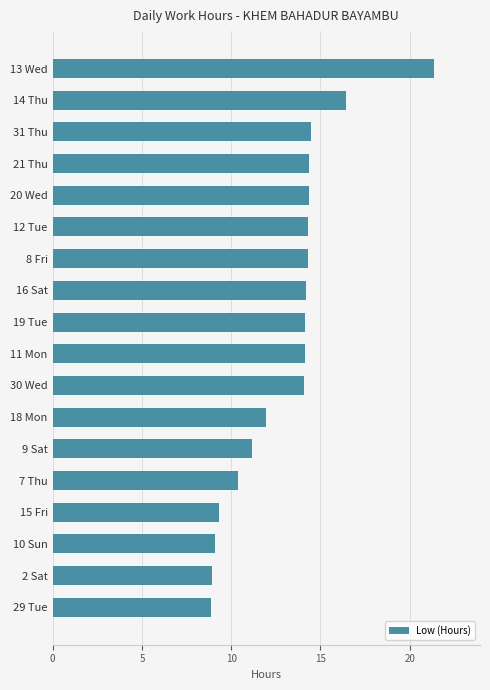

Is it true that the value at 21 Thu is 14.4?

True